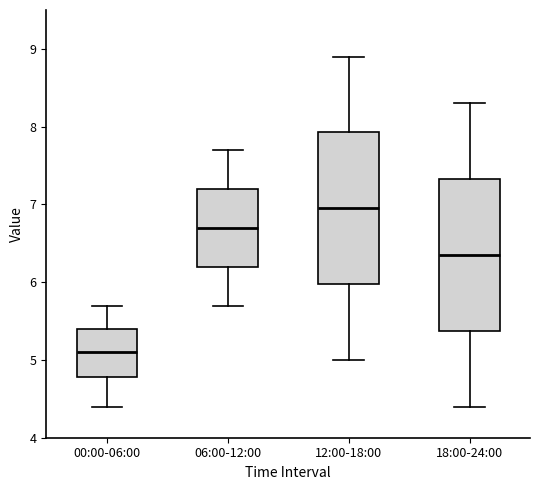

Where is the lower edge of the box for 18:00-24:00 on the y-axis? The values are not printed on the chart, so give them approximately, as read against the axis.

5.4